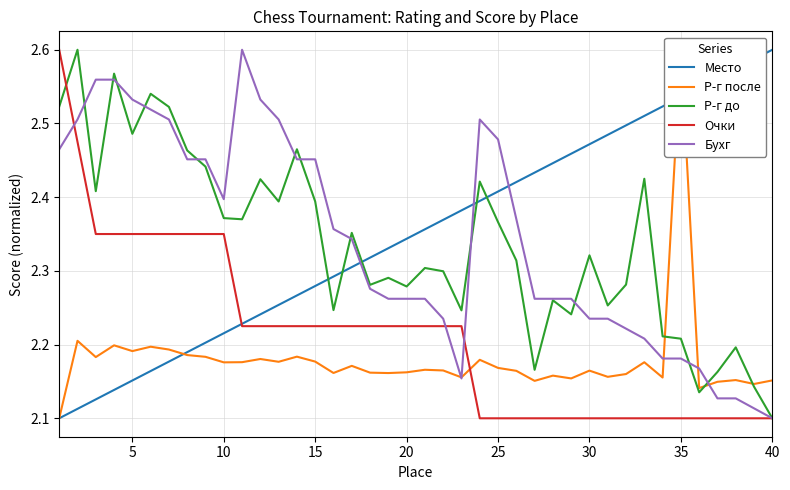

Does the chart display data point markers on the line(s)?

No